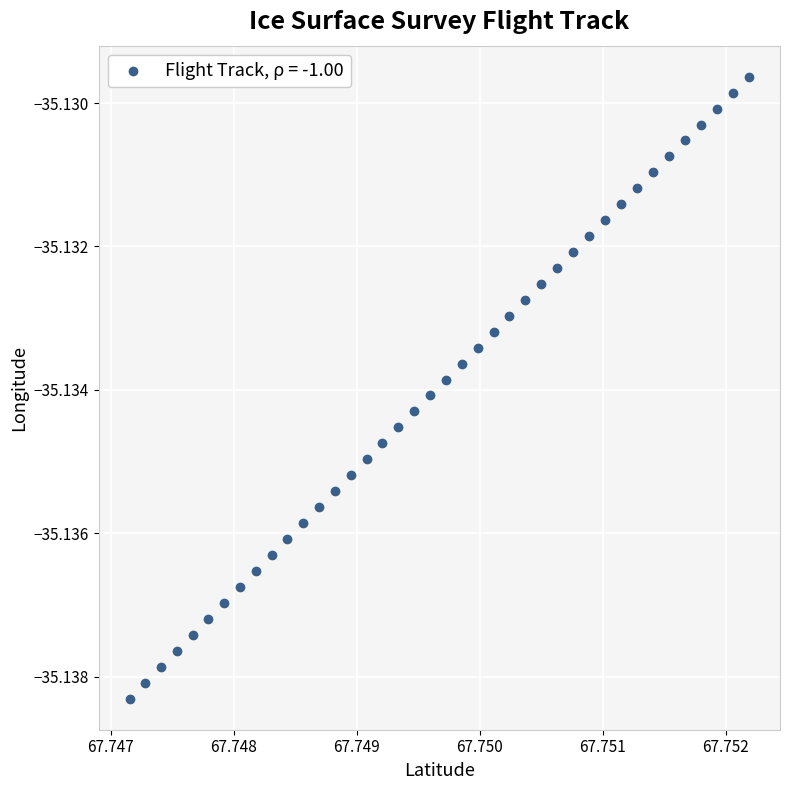

Count the number of points in this scatter plot.

40